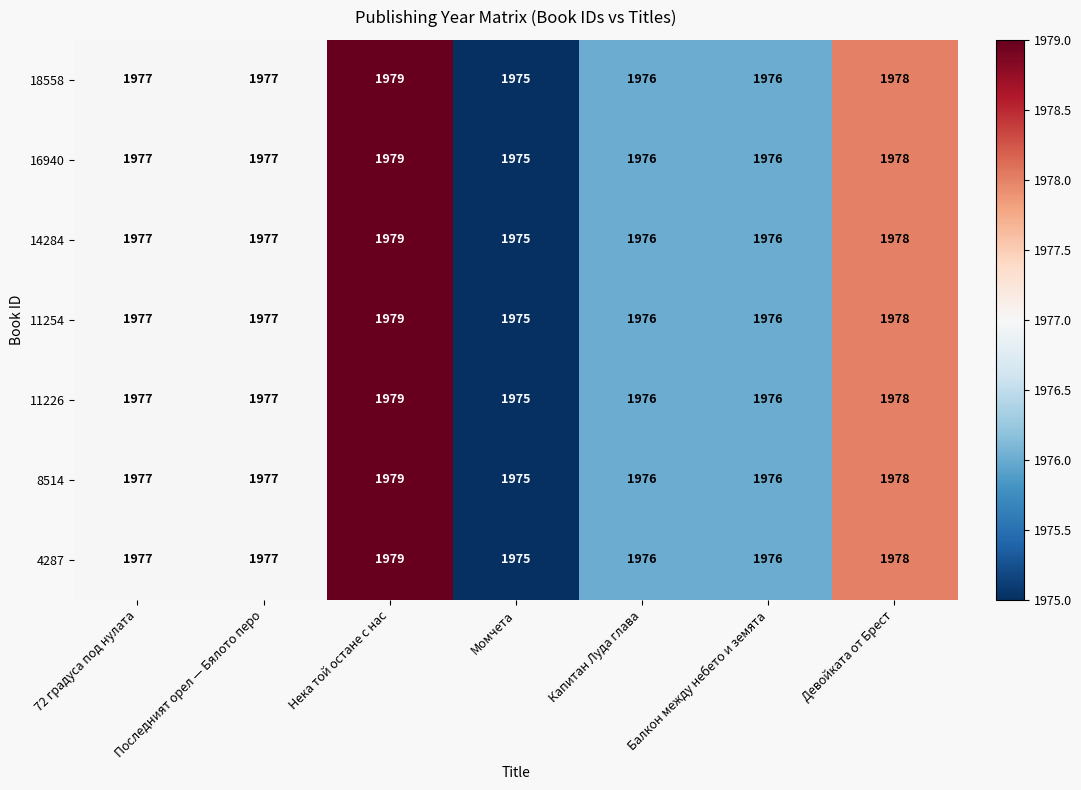

Count the 16940 values in the range 1976 to 1978.

5